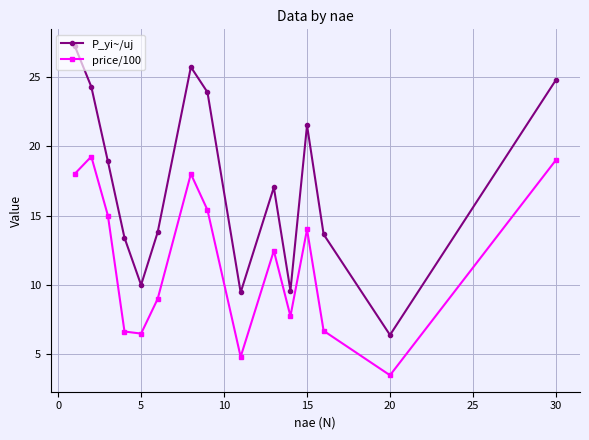

What is the average value of the P_yi~/uj series?

17.3